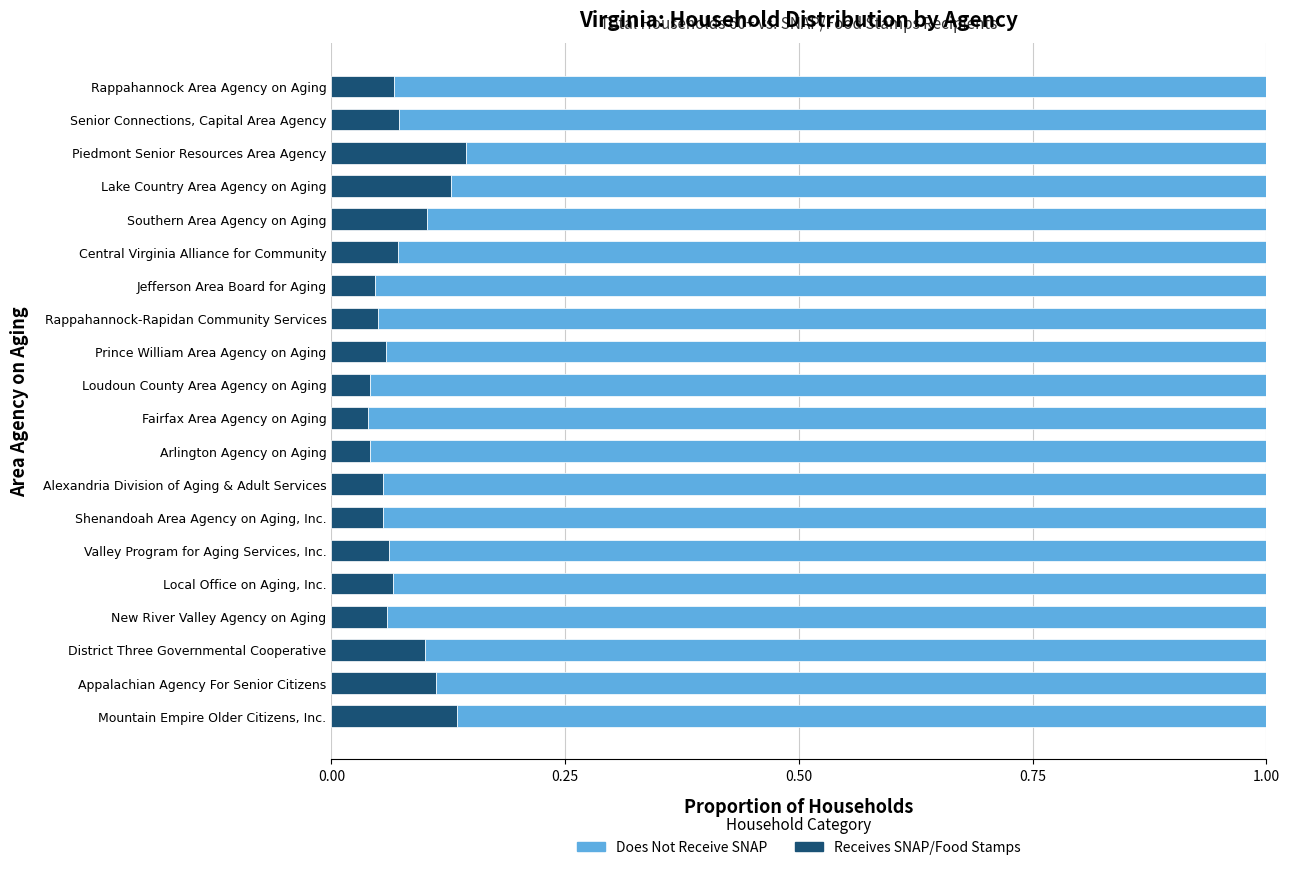

How many Receives SNAP/Food Stamps values are between 0 and 1?

20